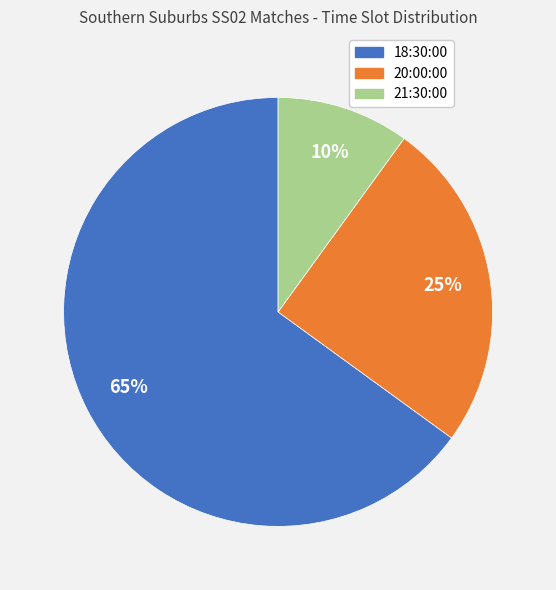

How many slices are in this pie chart?

3